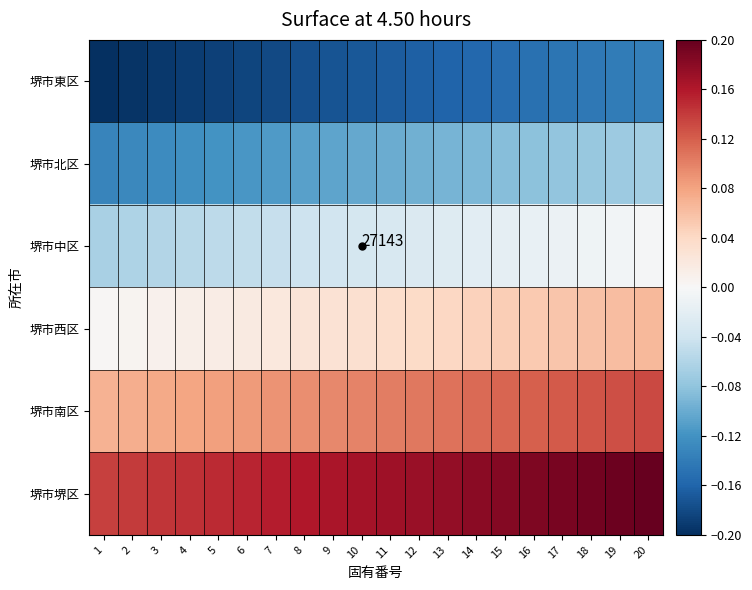

Where is 堺市北区 nearest to the value 0?

20